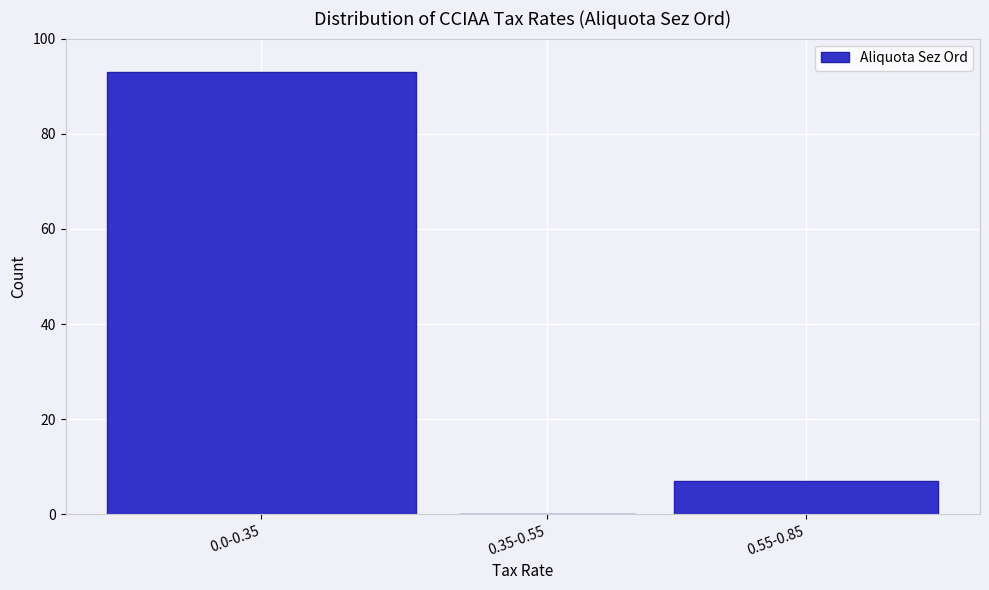

Reading left to right, extract all data points from this chart.

0.0-0.35=93	0.35-0.55=0	0.55-0.85=7